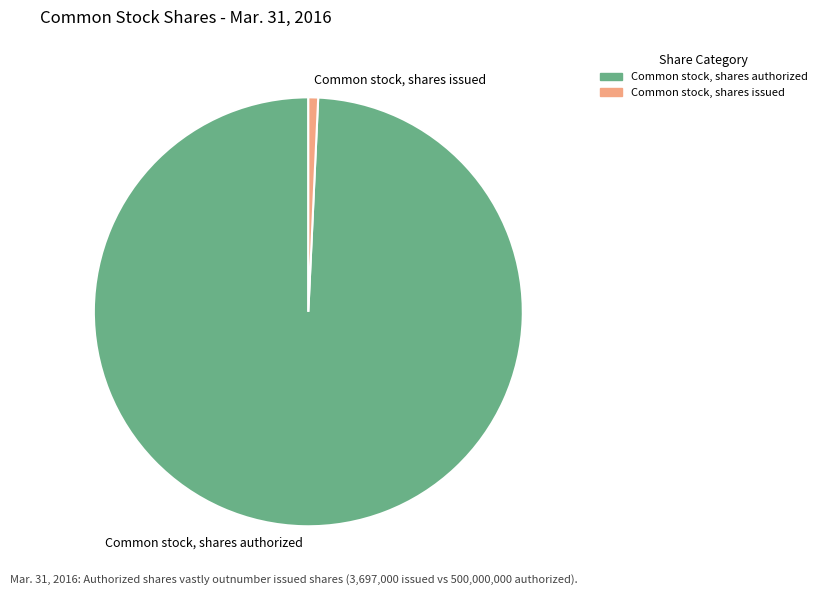

Which category has the biggest portion of the pie?

Common stock, shares authorized